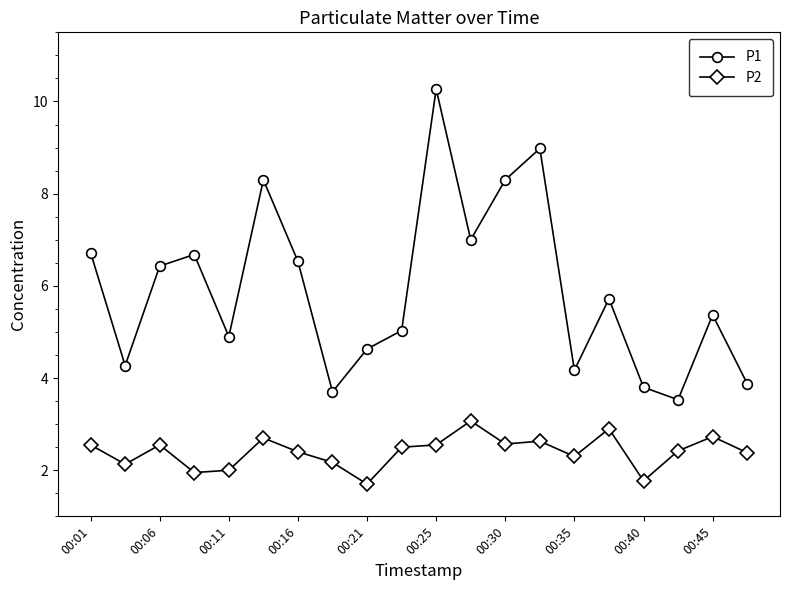

True or false: P1 and P2 cross at least once.

False